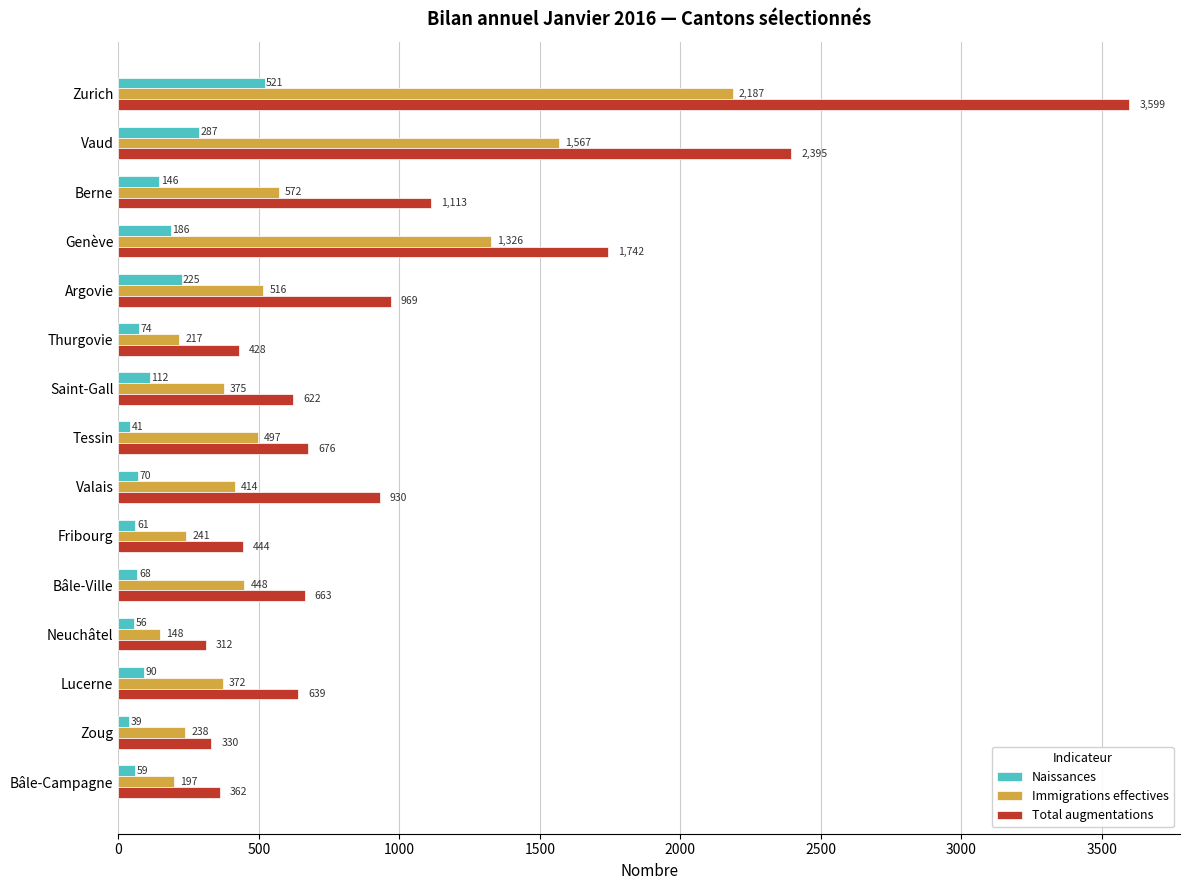

What is the difference between the maximum and second lowest values in the Immigrations effectives series?

1990